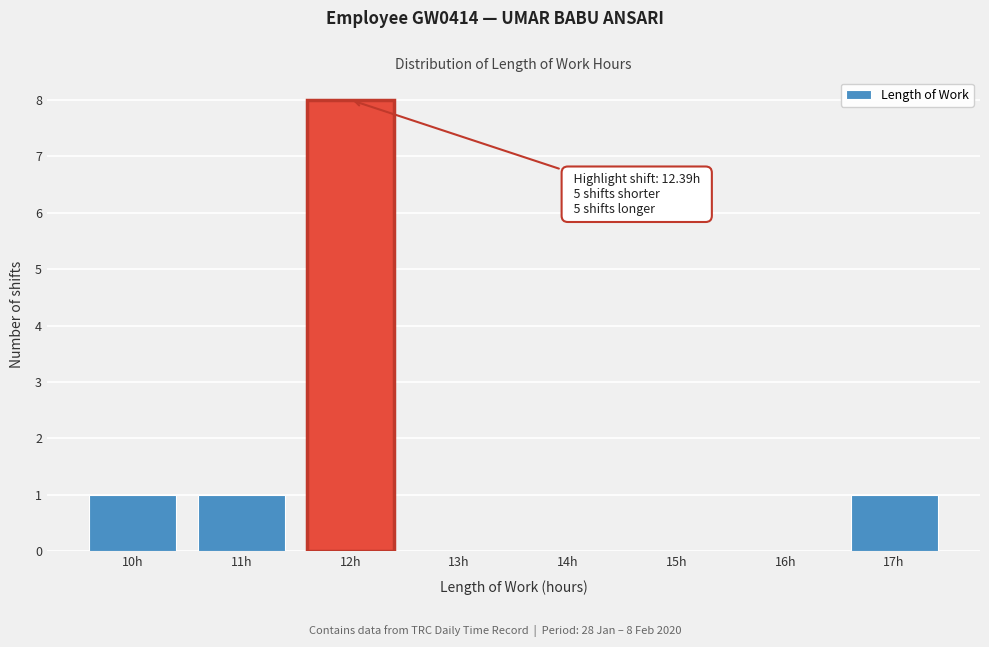

Reading left to right, what are all the values shown in this chart?

10h=1	11h=1	12h=8	13h=0	14h=0	15h=0	16h=0	17h=1